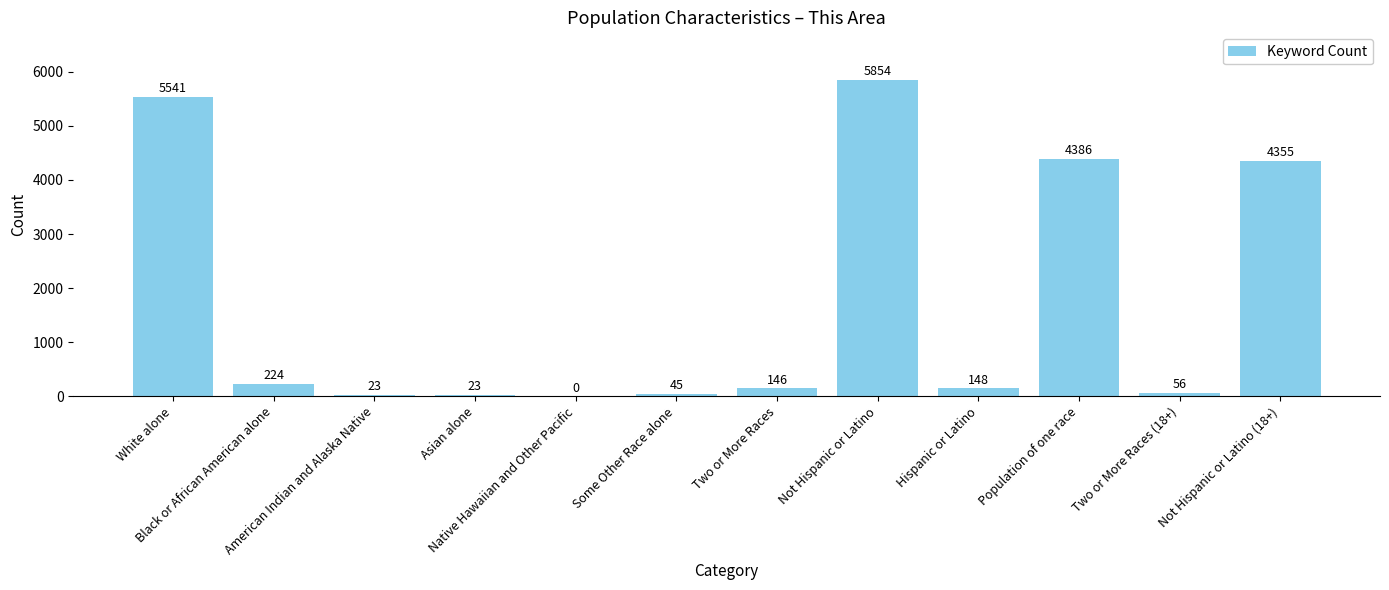

Reading right to left, extract all data points from this chart.

4355	56	4386	148	5854	146	45	0	23	23	224	5541